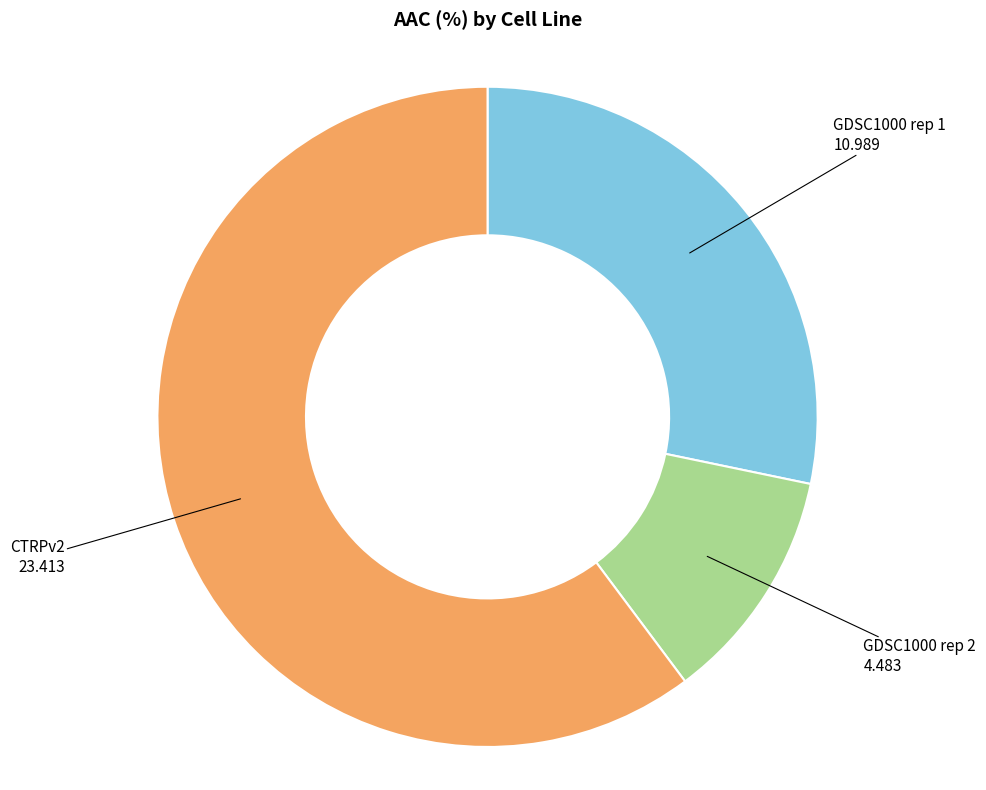

Is there a majority slice in this chart?

Yes